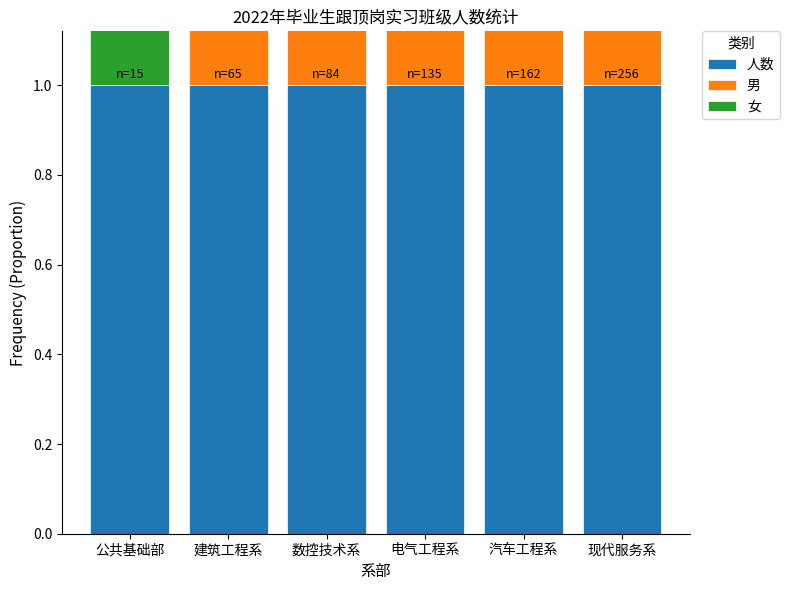

Which series has the largest total across all categories?

人数